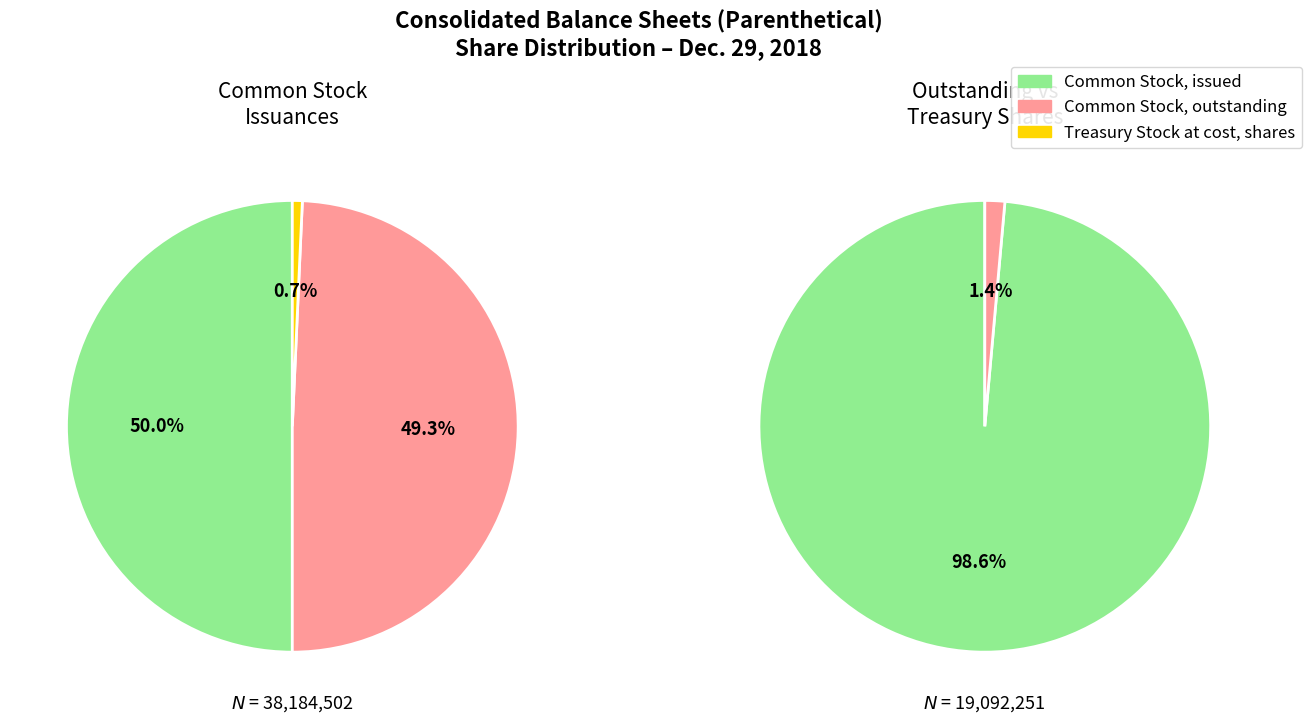

Rank the categories by value from highest to lowest.

Common Stock, issued, Common Stock, outstanding, Treasury Stock at cost, shares